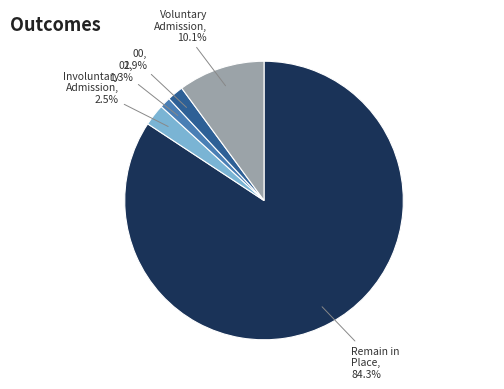

Does any single category account for the majority?

Yes